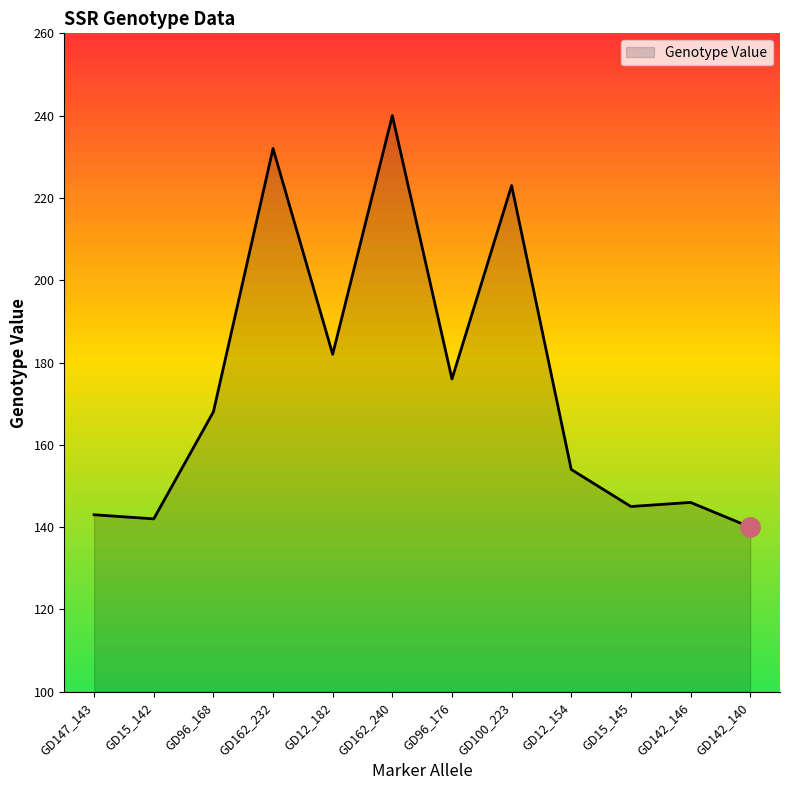

What is the difference between the maximum and minimum values?

100